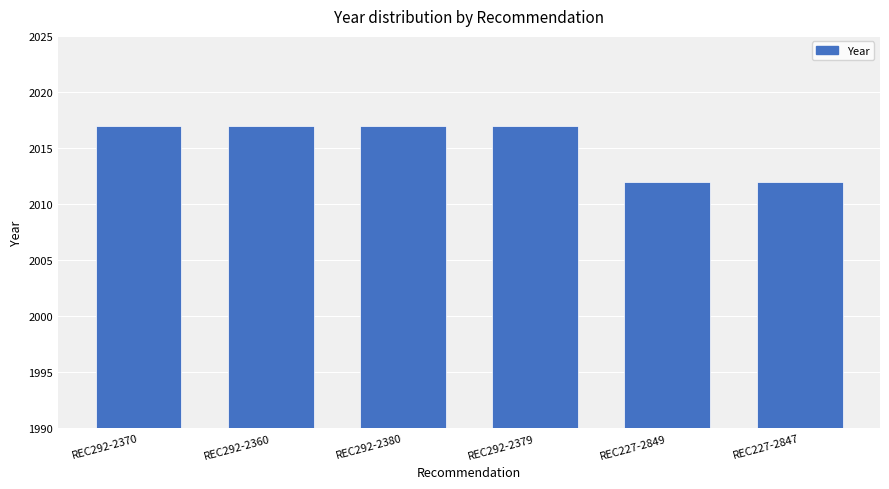

Reading left to right, what are all the values shown in this chart?

2017	2017	2017	2017	2012	2012